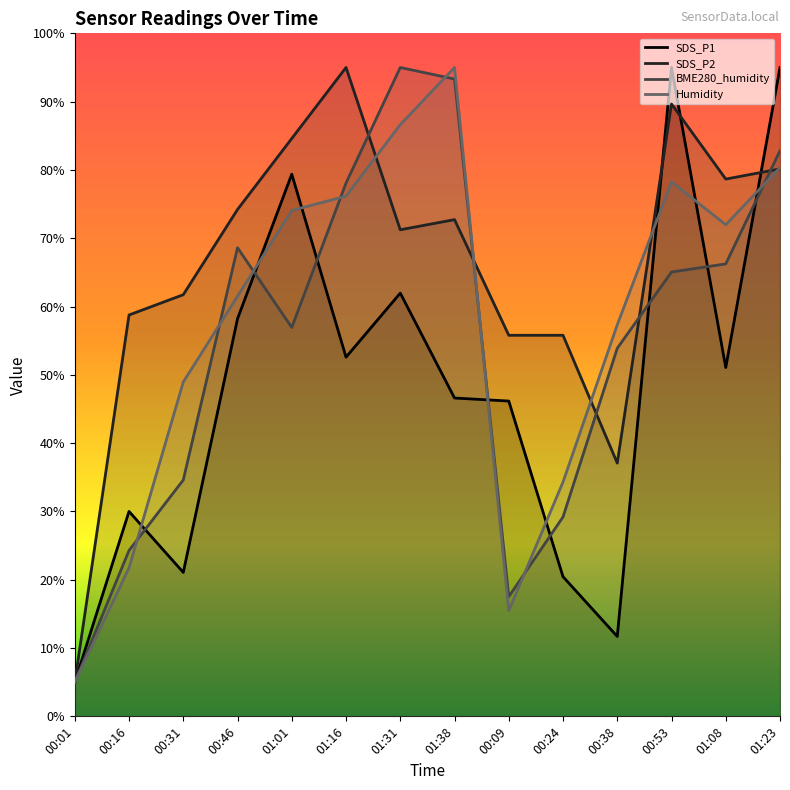

How many lines are shown in the chart?

4